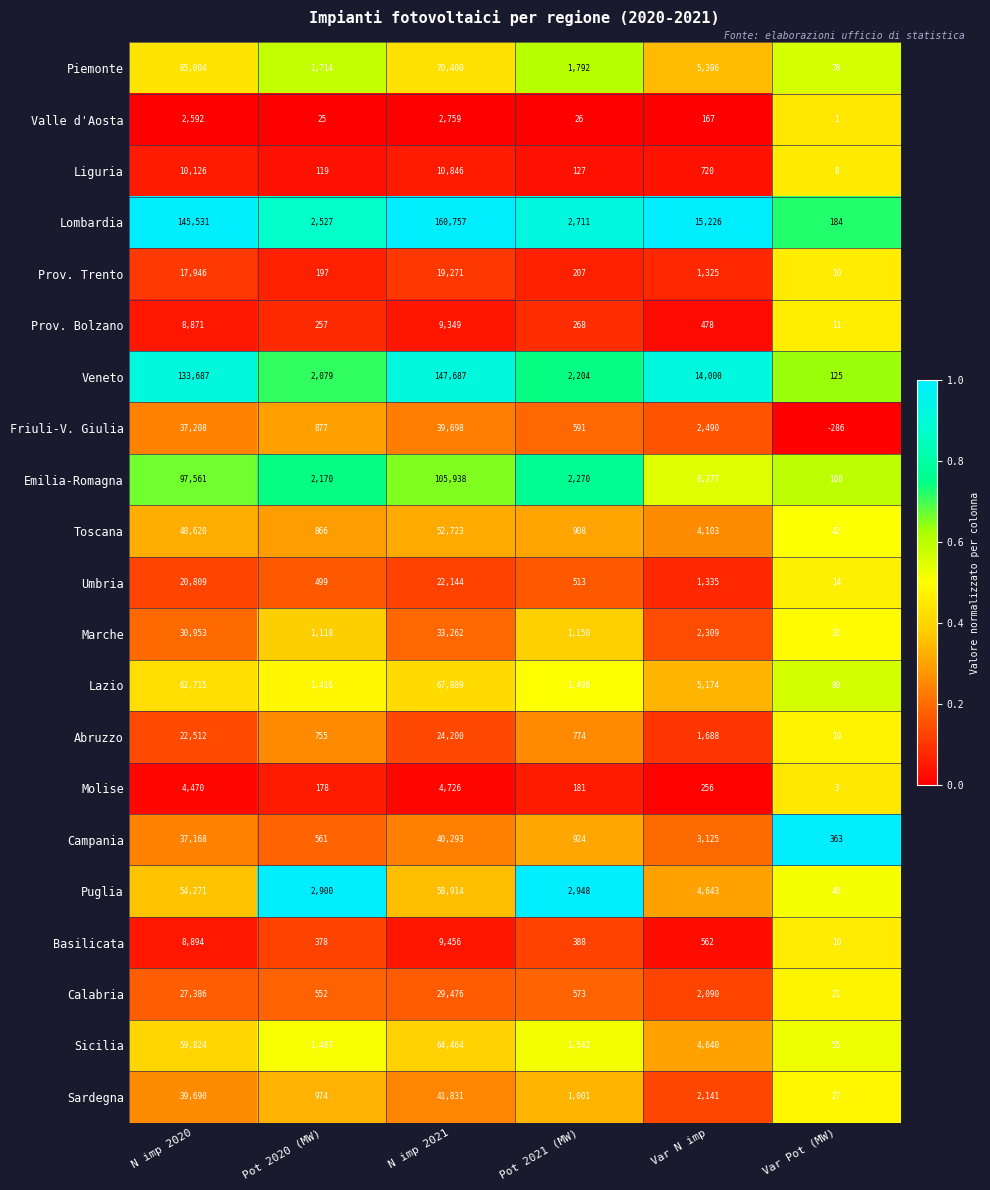

The value of Emilia-Romagna at Pot 2021 (MW) is 2270. True or false?

True